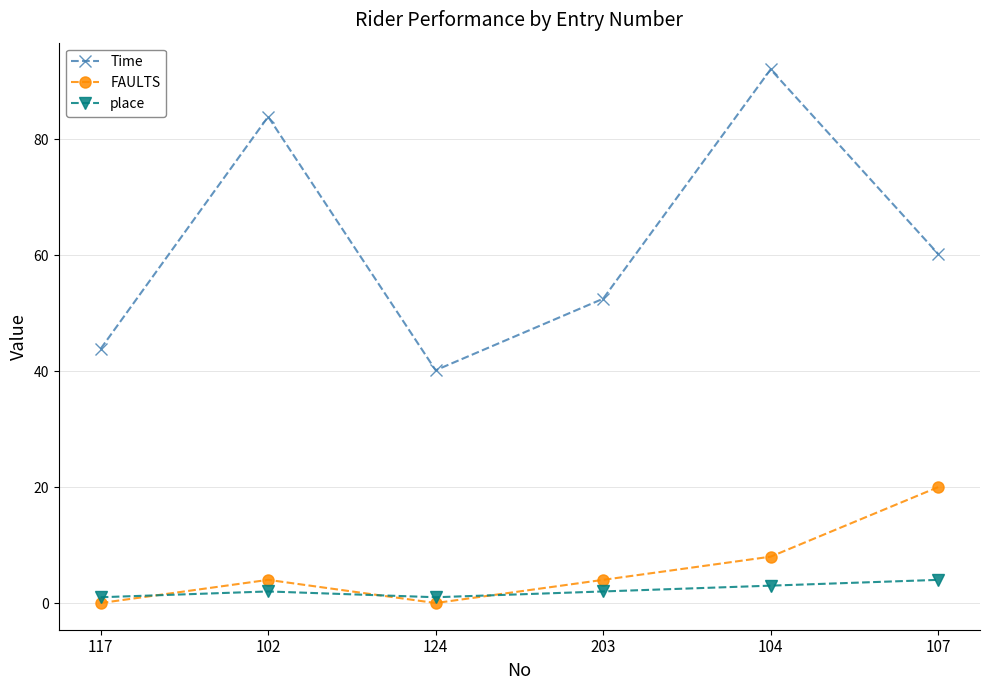

Rank the series by their maximum value, from lowest to highest.

place, FAULTS, Time